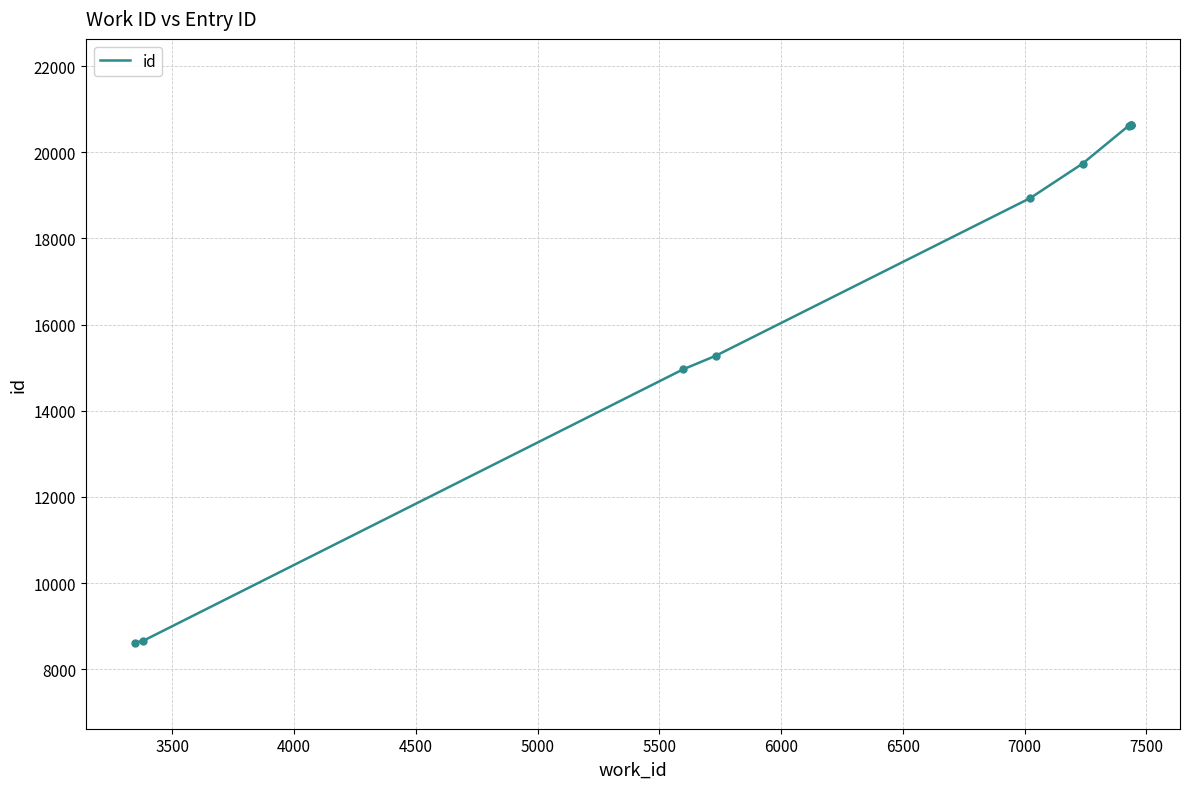

Between 4000 and 6500, which is larger?

6500